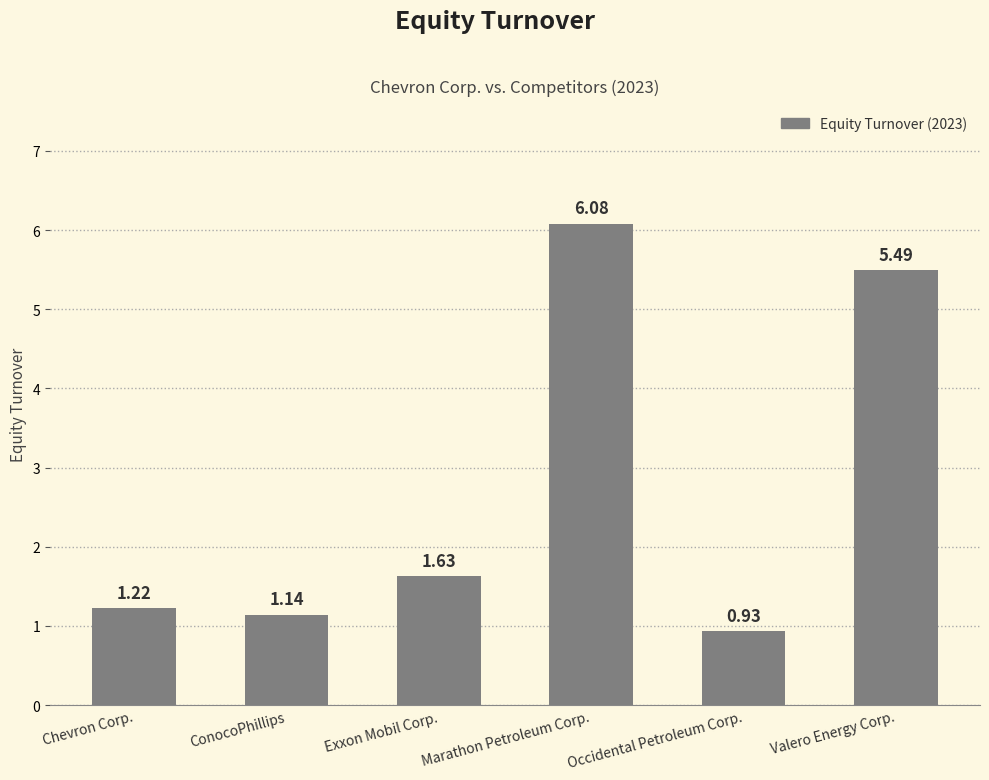

Is it true that the value at ConocoPhillips is 0.8?

False